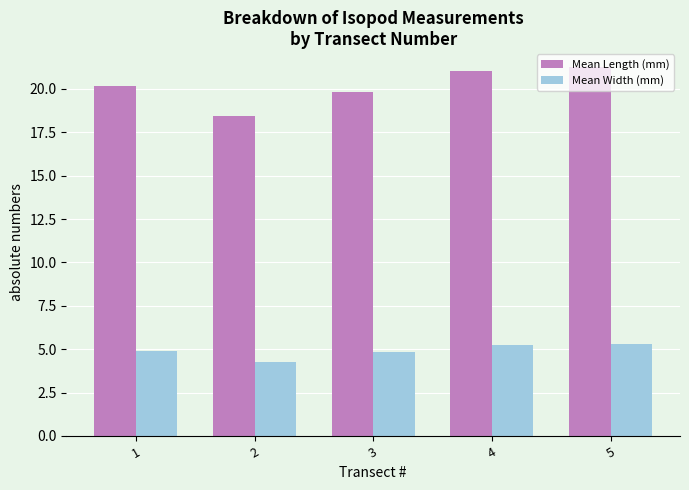

What is the total value across all series at 5?

26.5